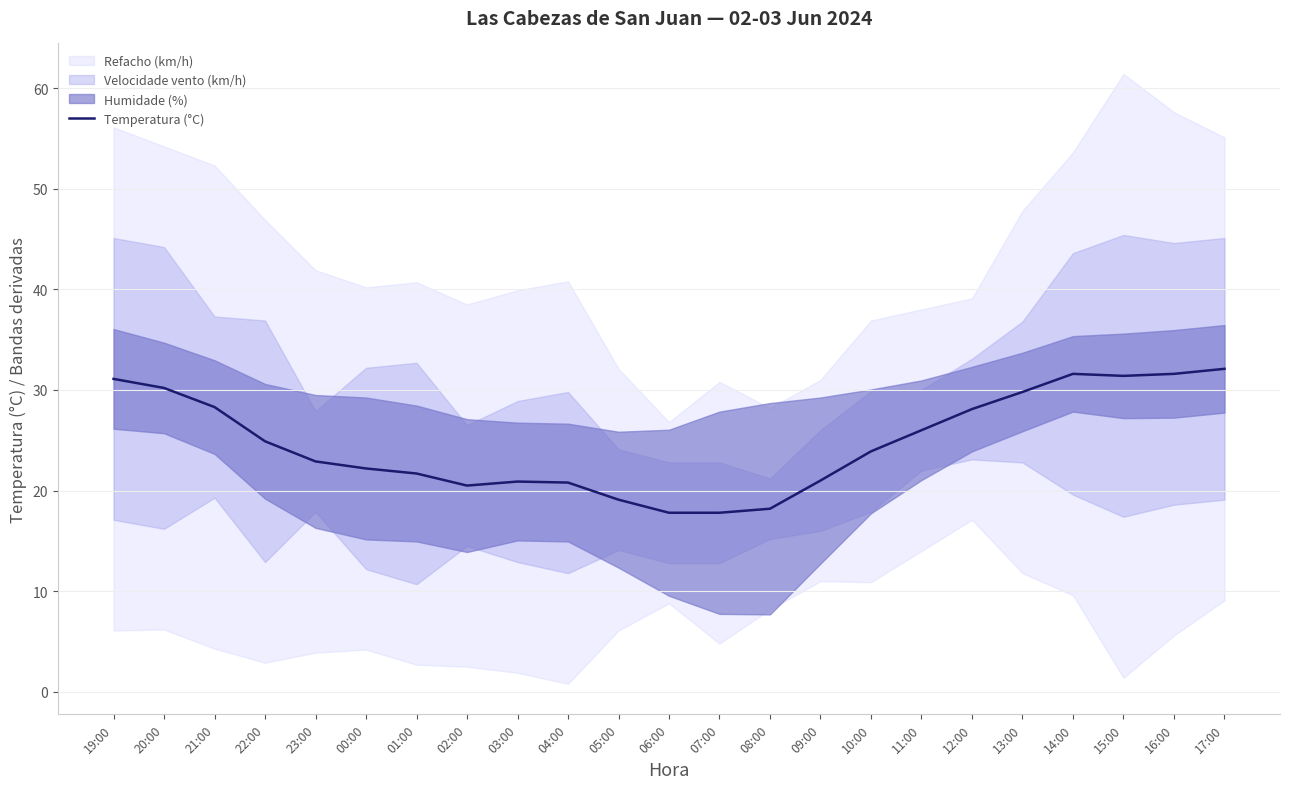

Between 14:00 and 22:00, which is larger?

14:00